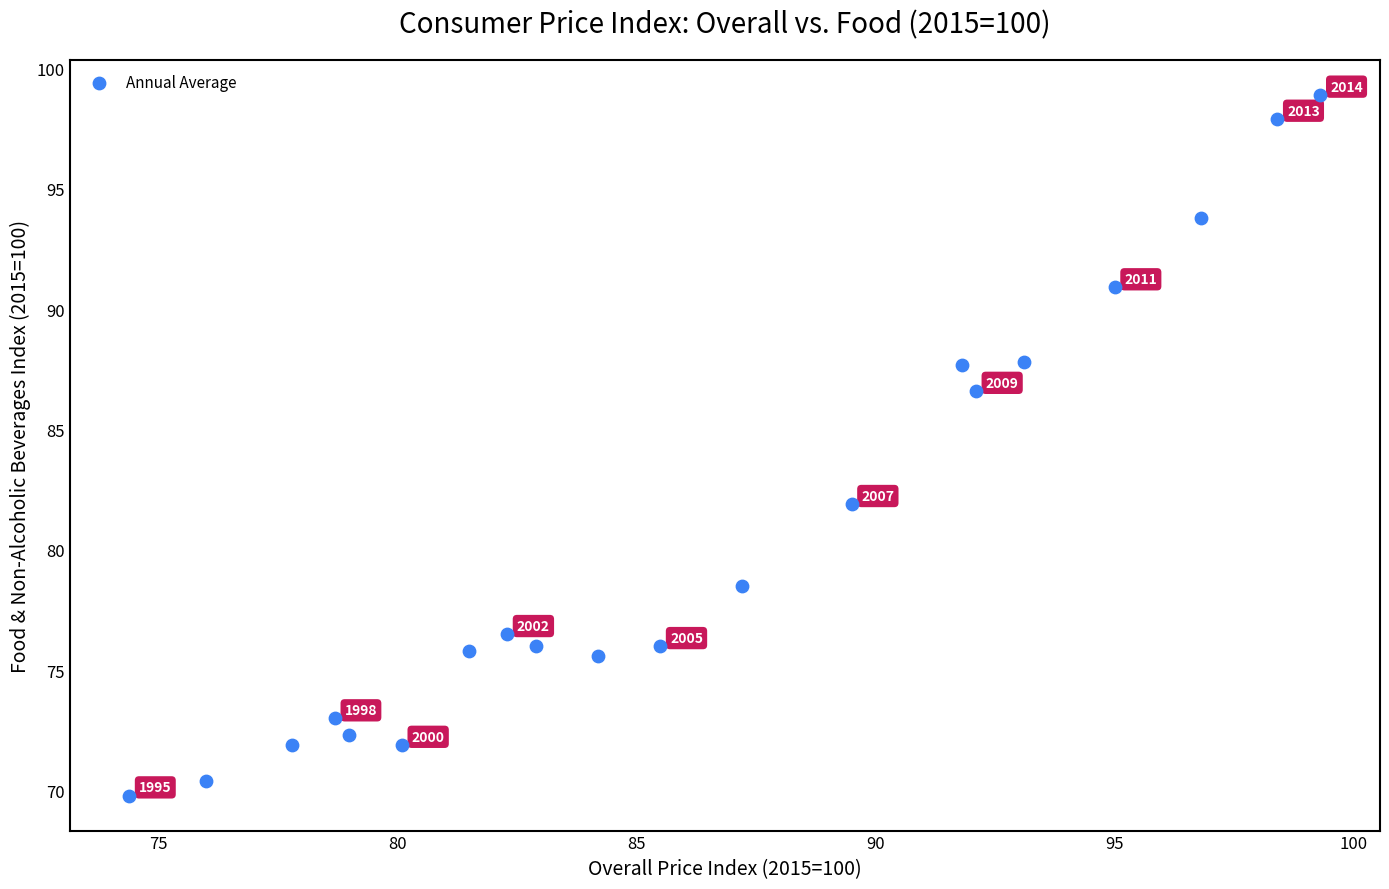

What Y value in the scatter plot is closest to 84?

81.9